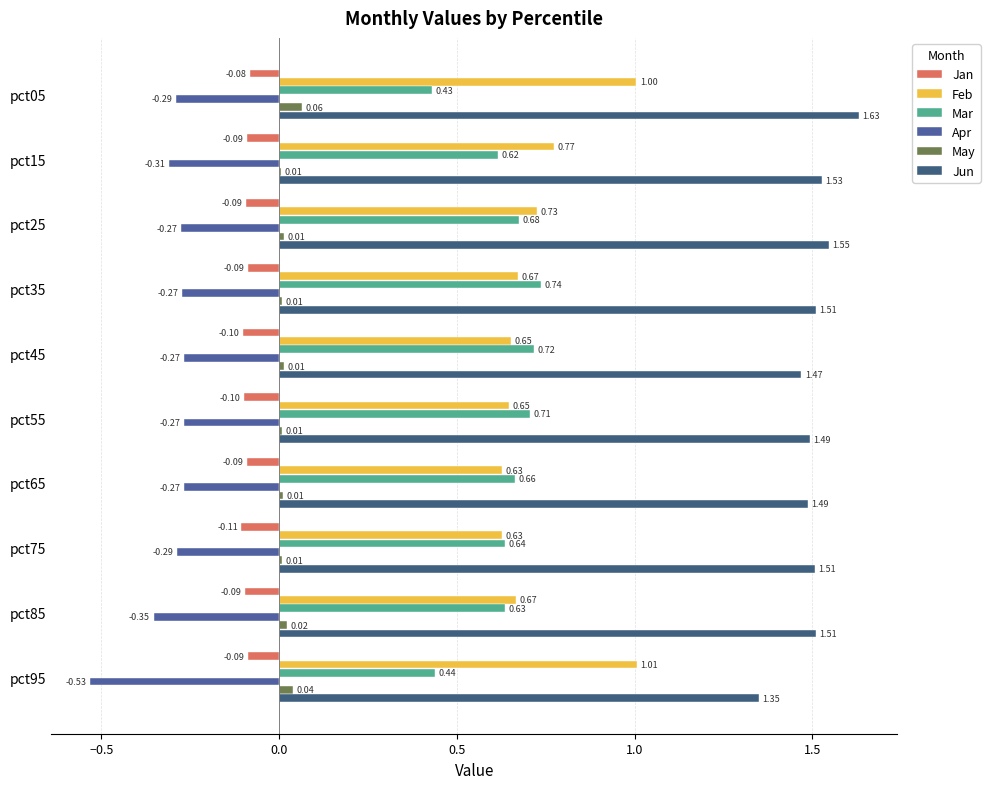

What is the difference between the second highest and minimum values in the Mar series?

0.3